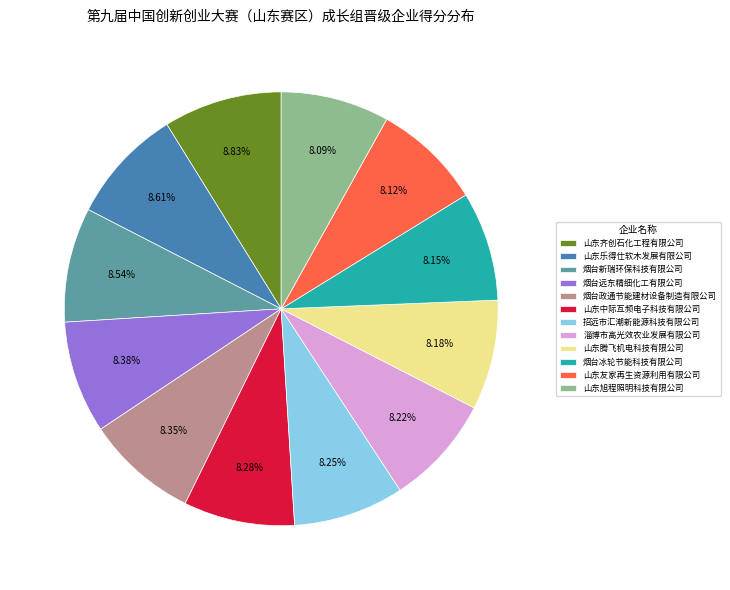

To the nearest percent, what percentage of the pie is 山东旭程照明科技有限公司?

8%